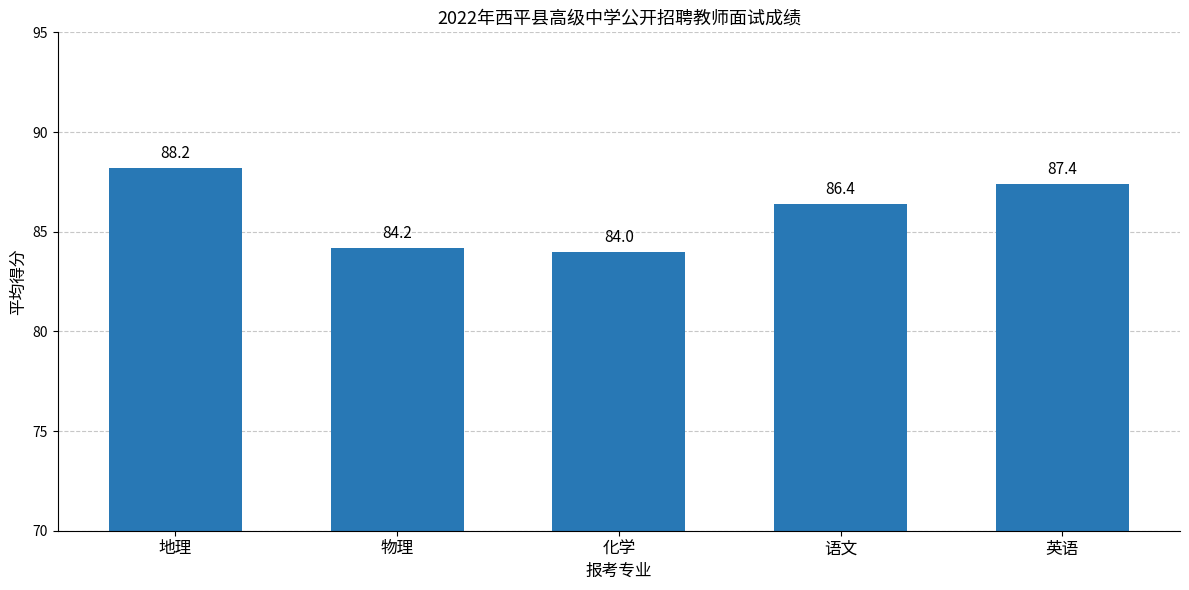

Count the number of values greater than 86.

3